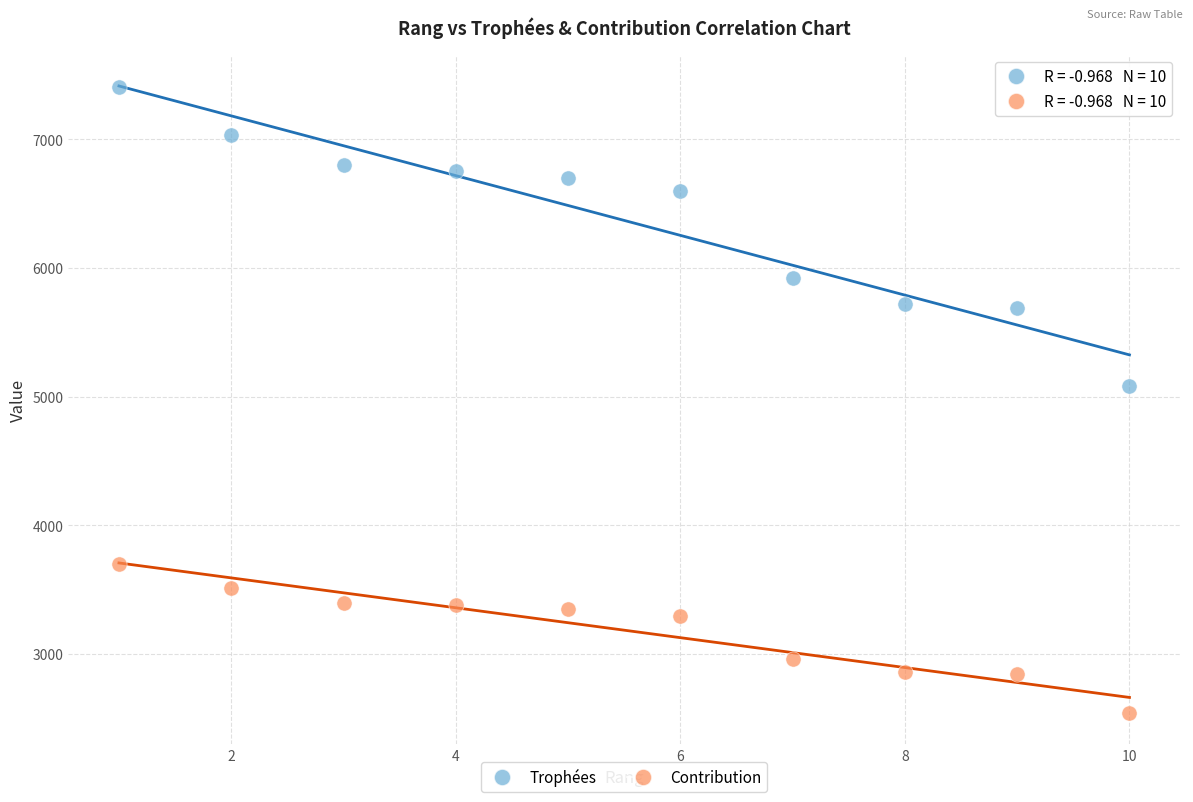

Across all data points, what is the range of Y values (max minus min)?

4865